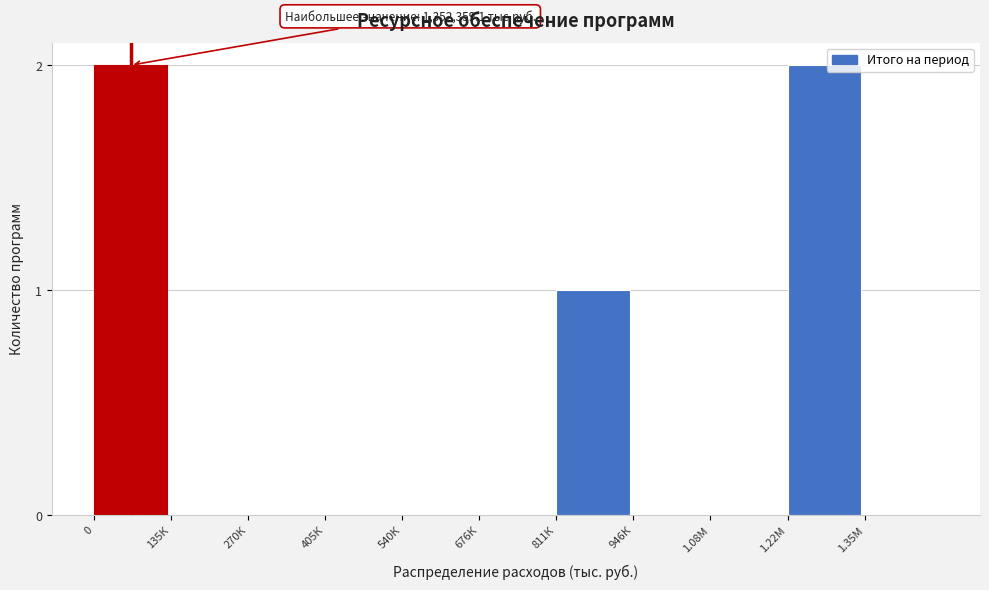

Reading left to right, extract all data points from this chart.

0=2	135К=0	270К=0	405К=0	540К=0	676К=0	811К=1	946К=0	1.08М=0	1.22М=2	1.35М=0